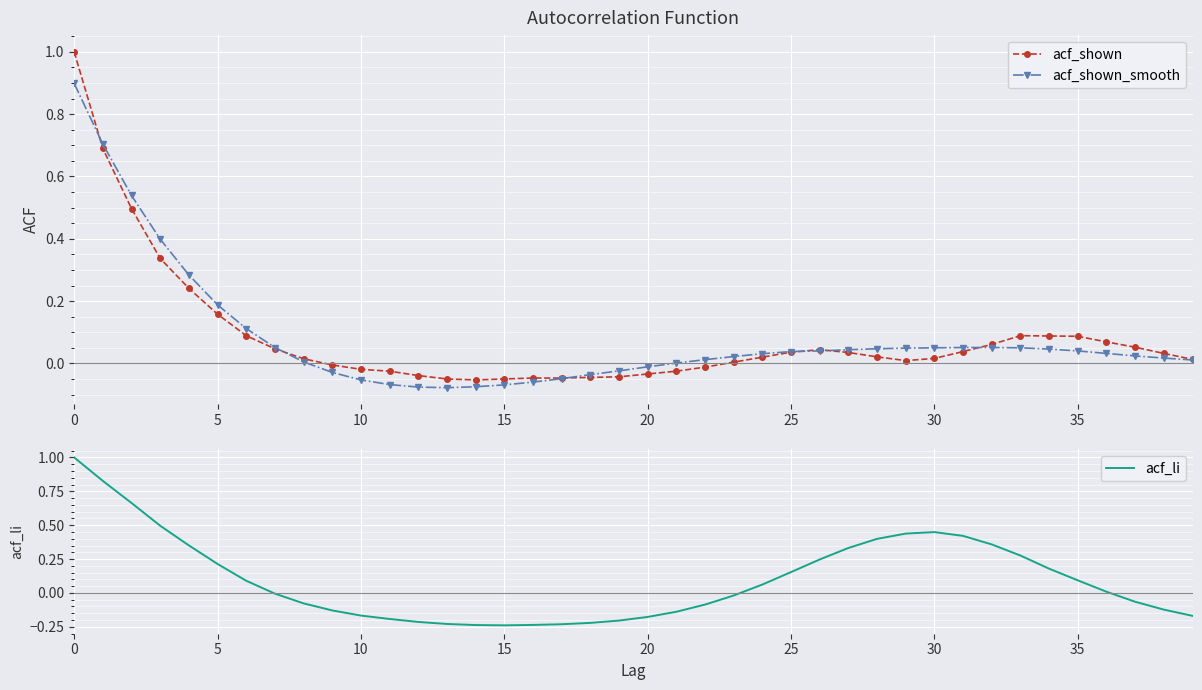

How many positive values does the acf_shown_smooth series have?

28